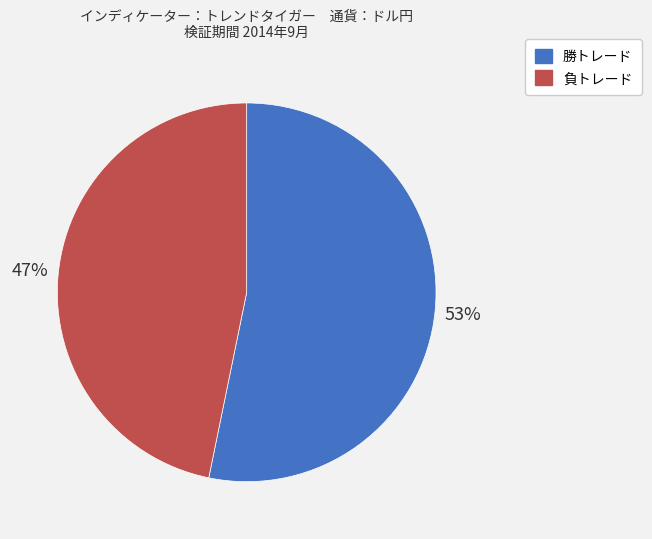

To the nearest percent, what is the average slice percentage?

50%